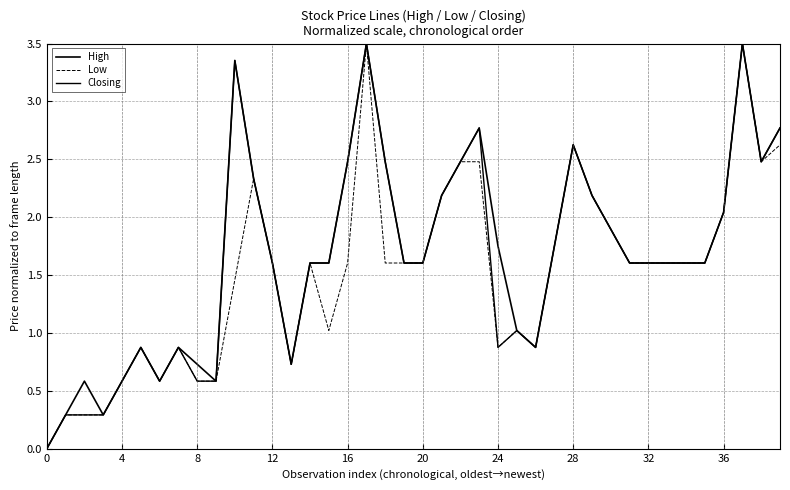

How many lines are shown in the chart?

3